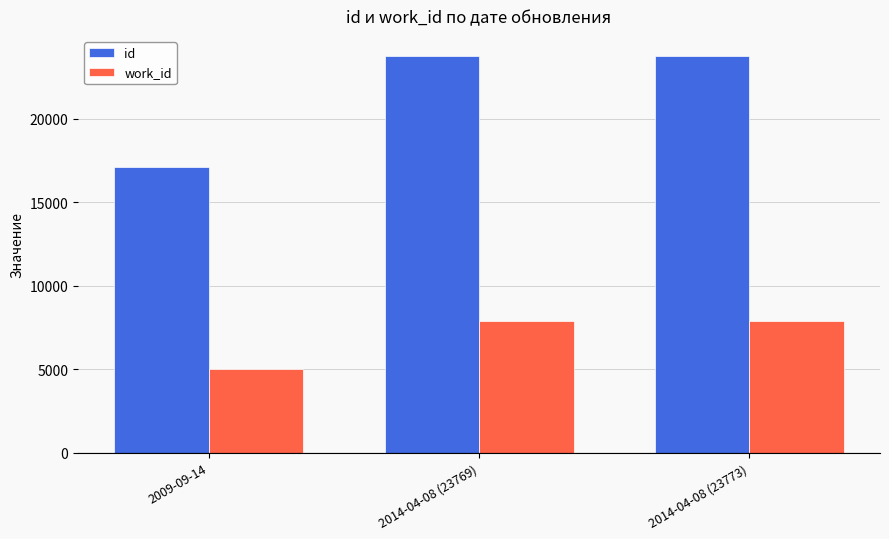

List the series in order of their overall mean, lowest first.

work_id, id